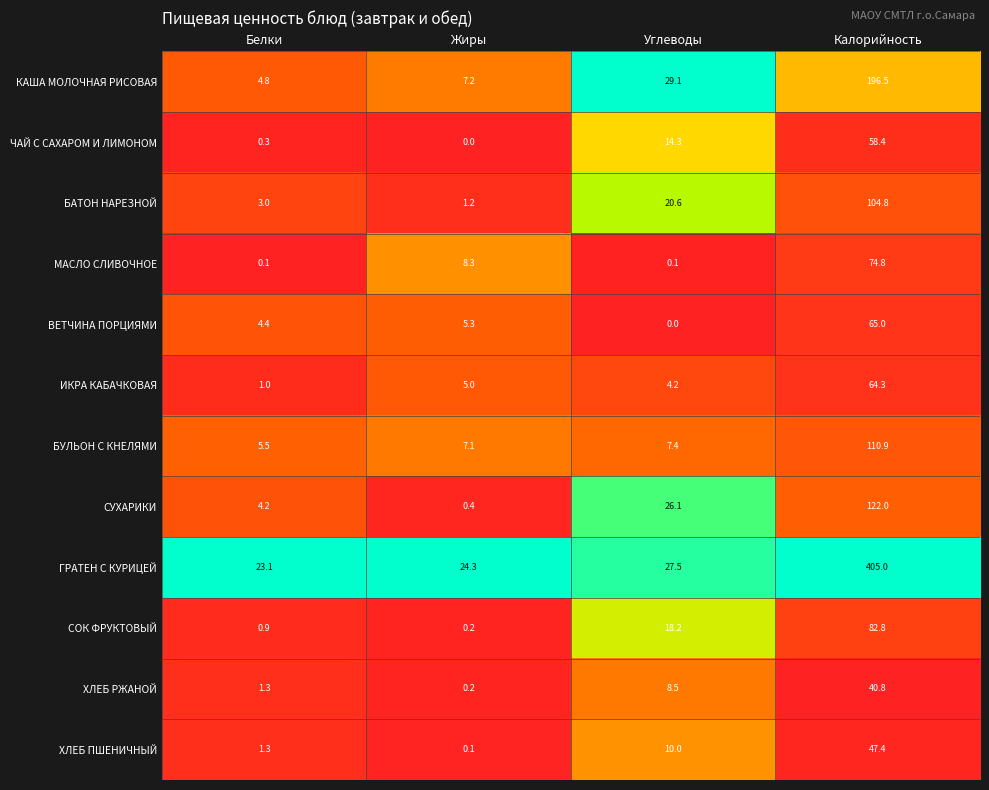

Count the number of data series in this chart.

12